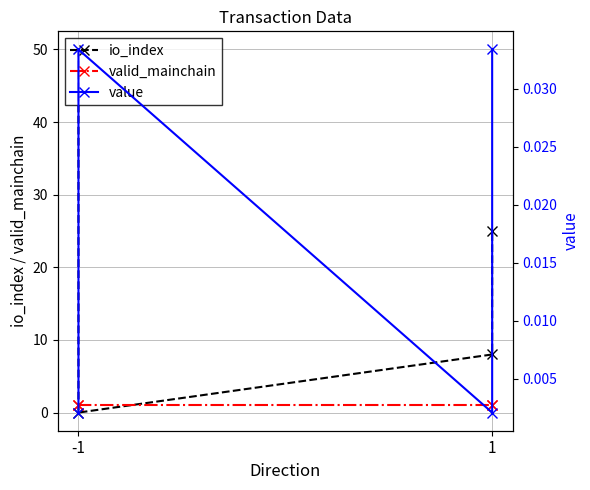

Rank the series at 1 from lowest to highest value.

value, valid_mainchain, io_index